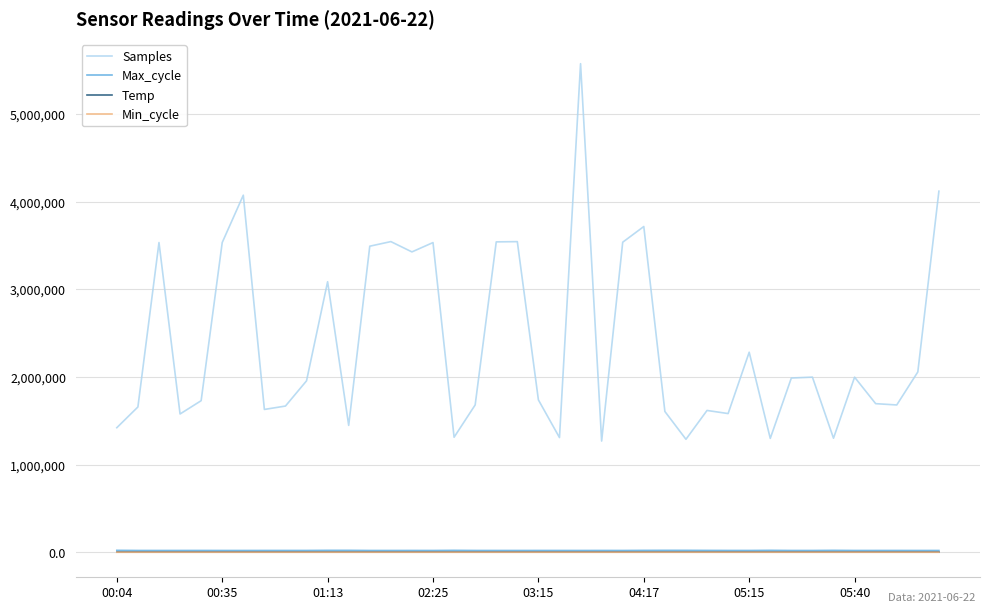

True or false: Max_cycle and Samples intersect in this chart.

False